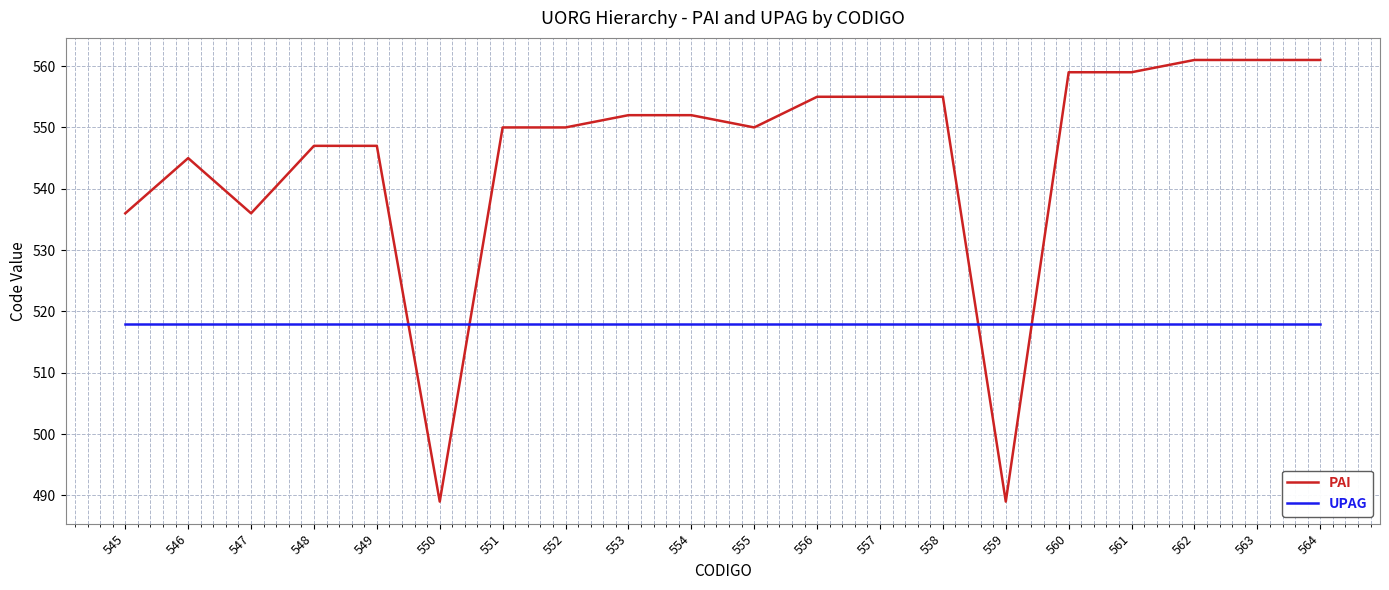

Which series has the widest spread of values?

PAI